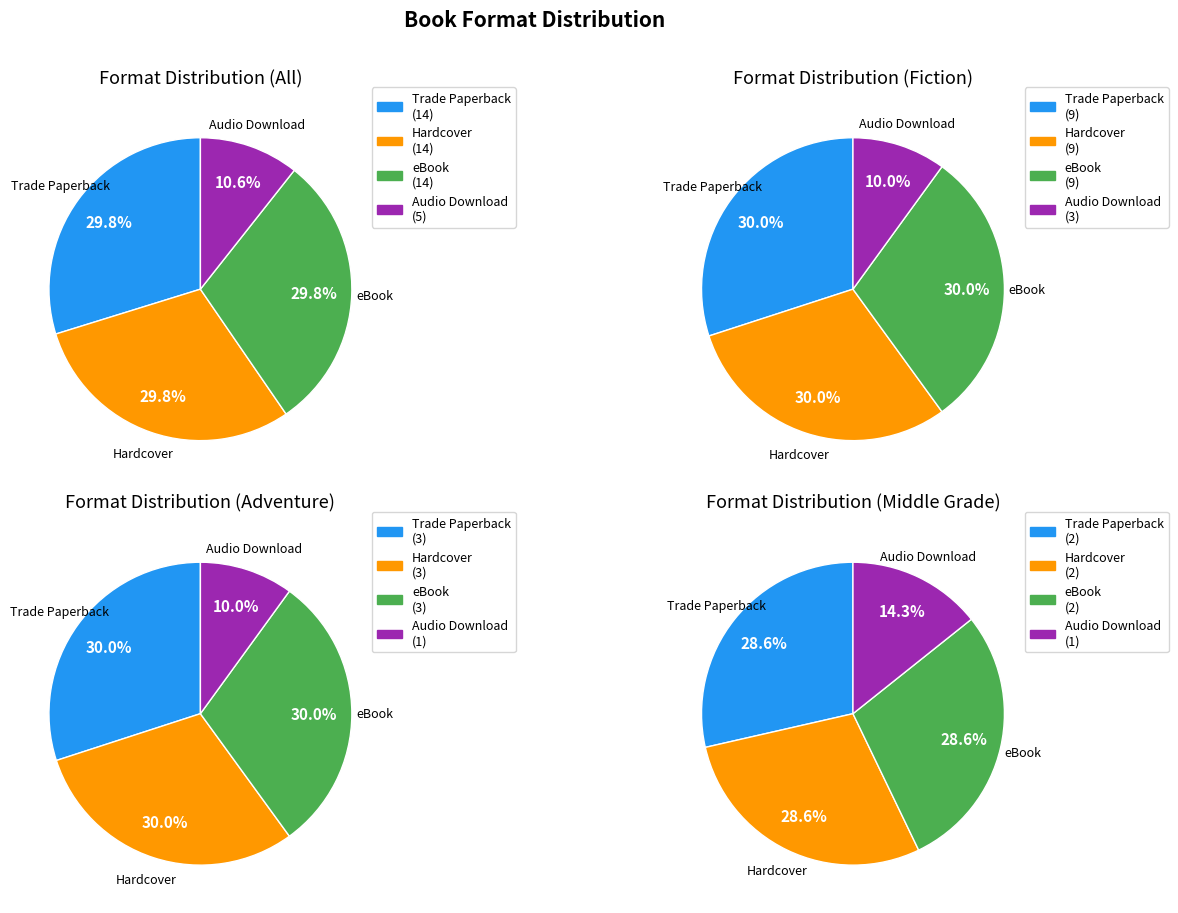

Is it true that Trade Paperback is 30% of the pie?

True